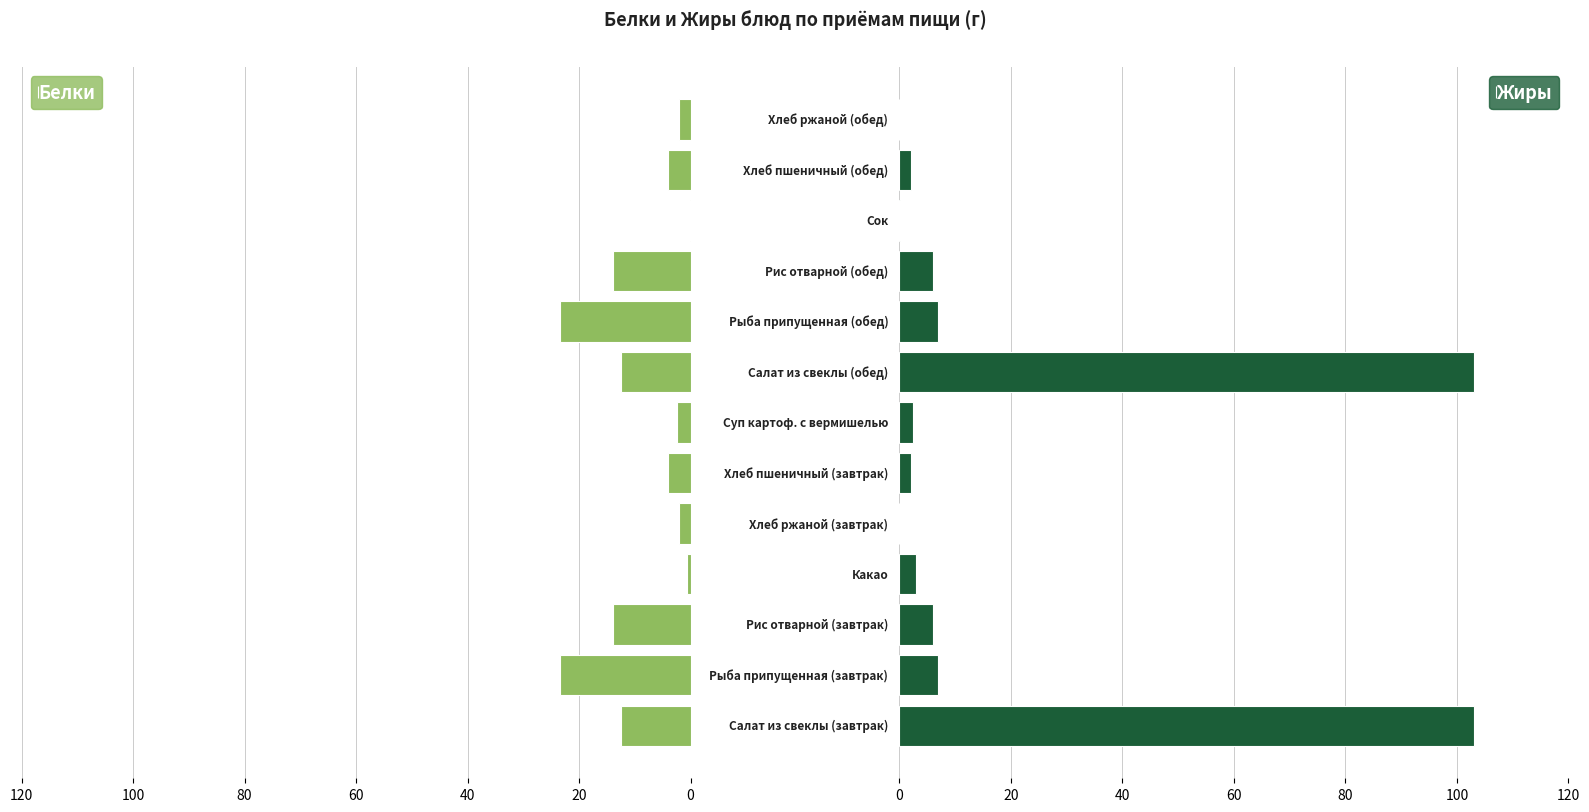

What is the sum of all Жиры values?

241.5